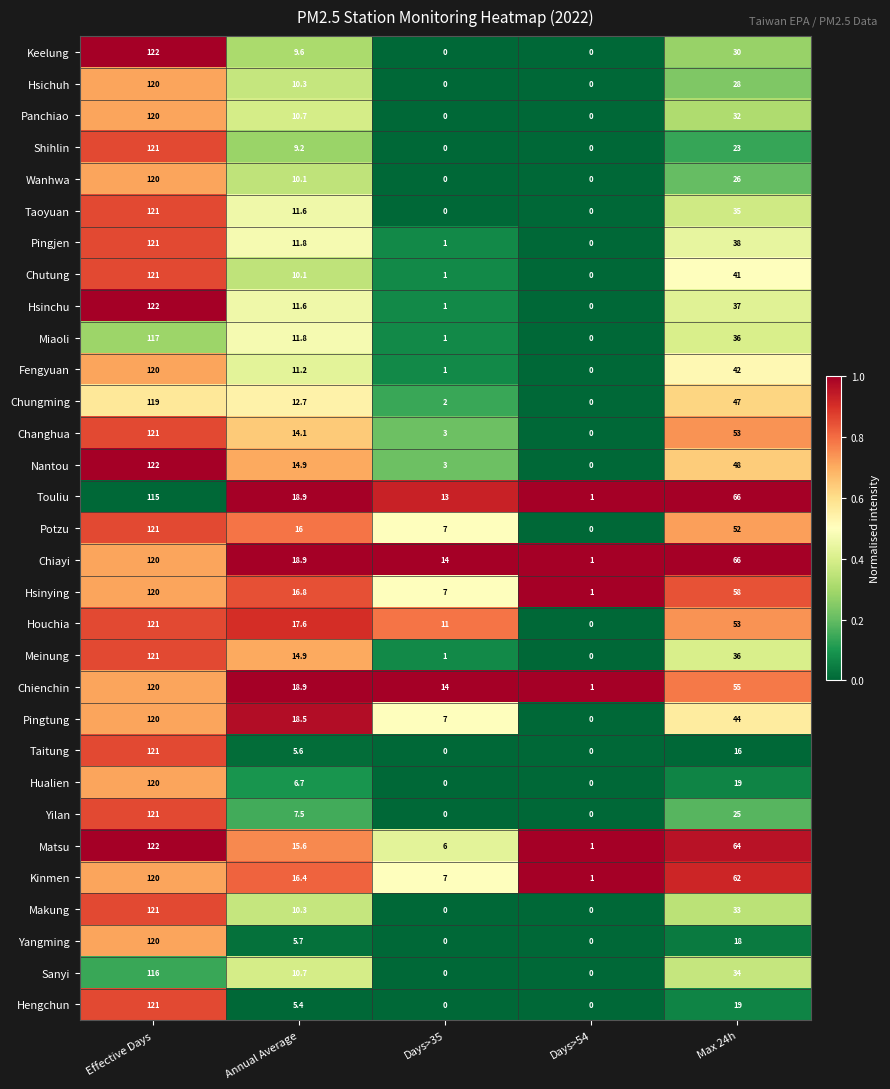

Is it true that Yangming equals -70.3 at Days>54?

False